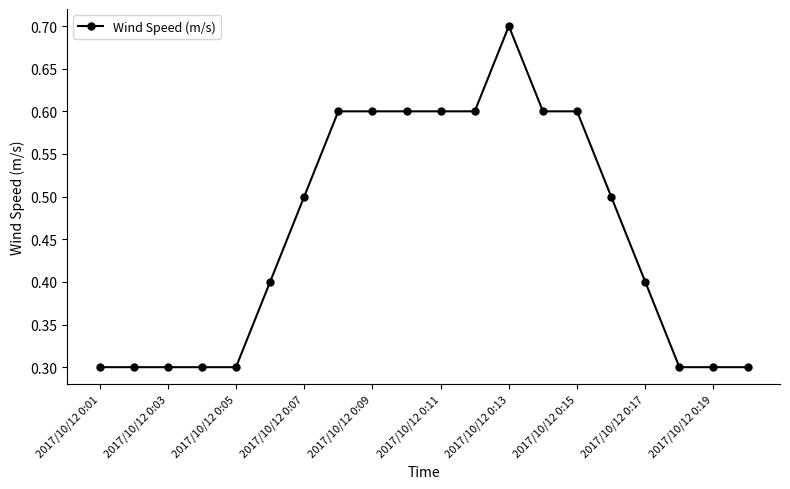

What is the difference between the second highest and second lowest values?

0.3